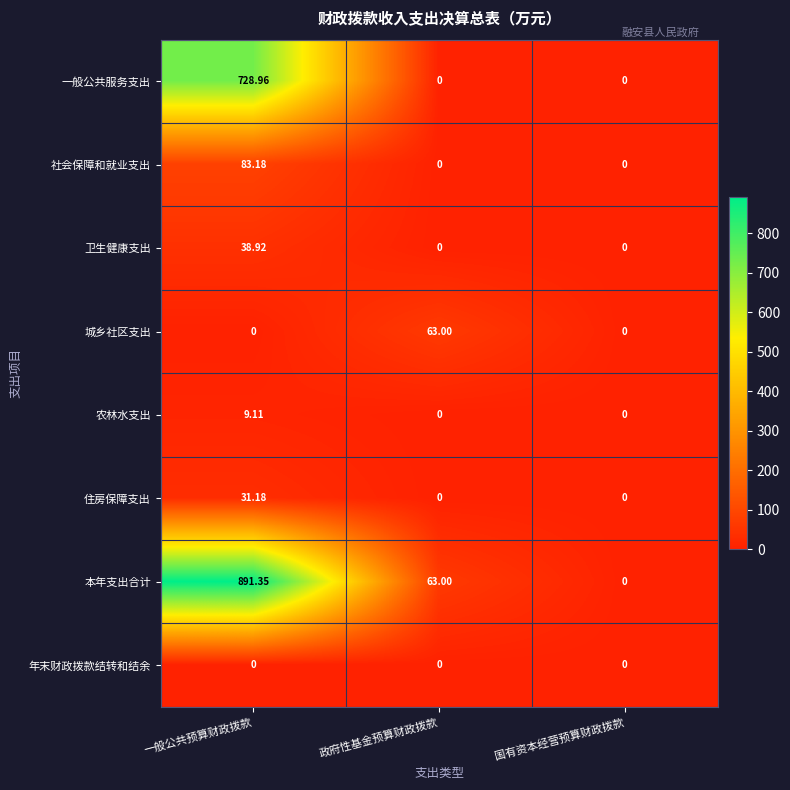

Which label corresponds to the largest value in the chart?

一般公共预算财政拨款